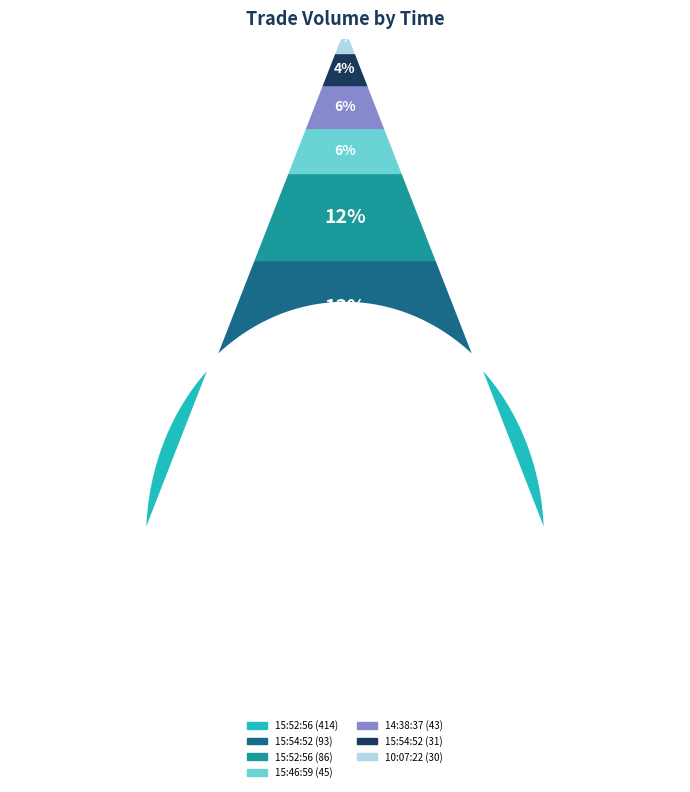

Approximately how many times larger is the value at 14:38:37 (43) compared to 15:54:52 (31)?

1.4